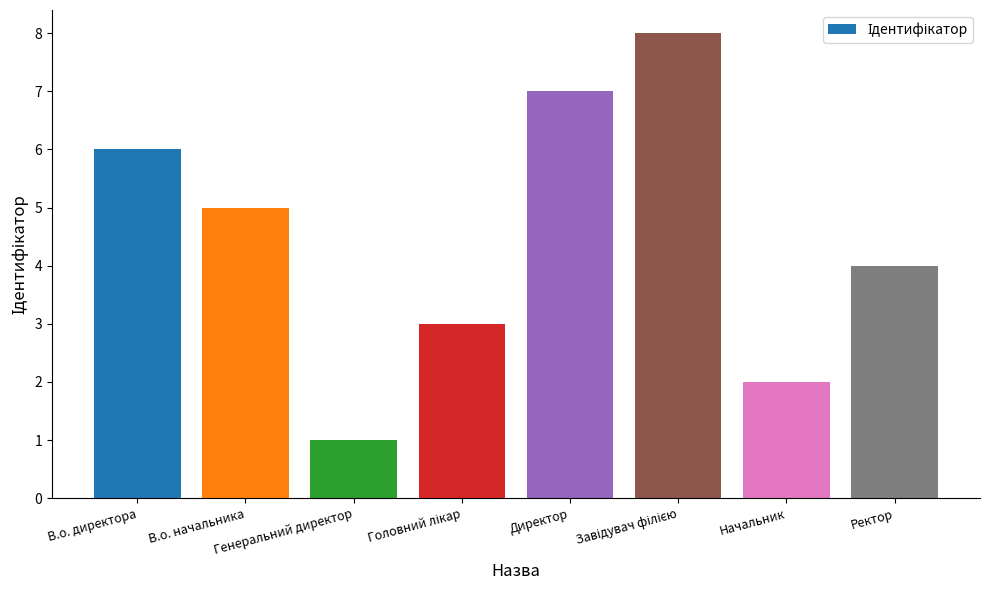

Does the chart contain stacked bars?

No